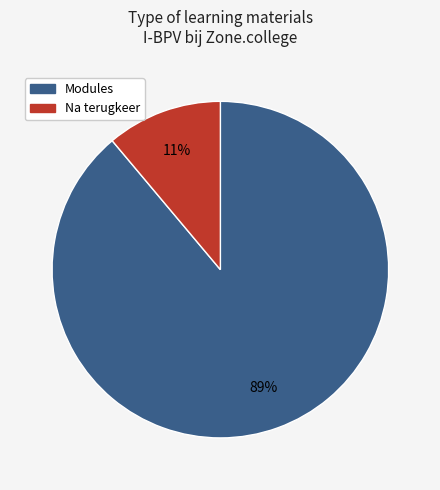

Is there a majority slice in this chart?

Yes